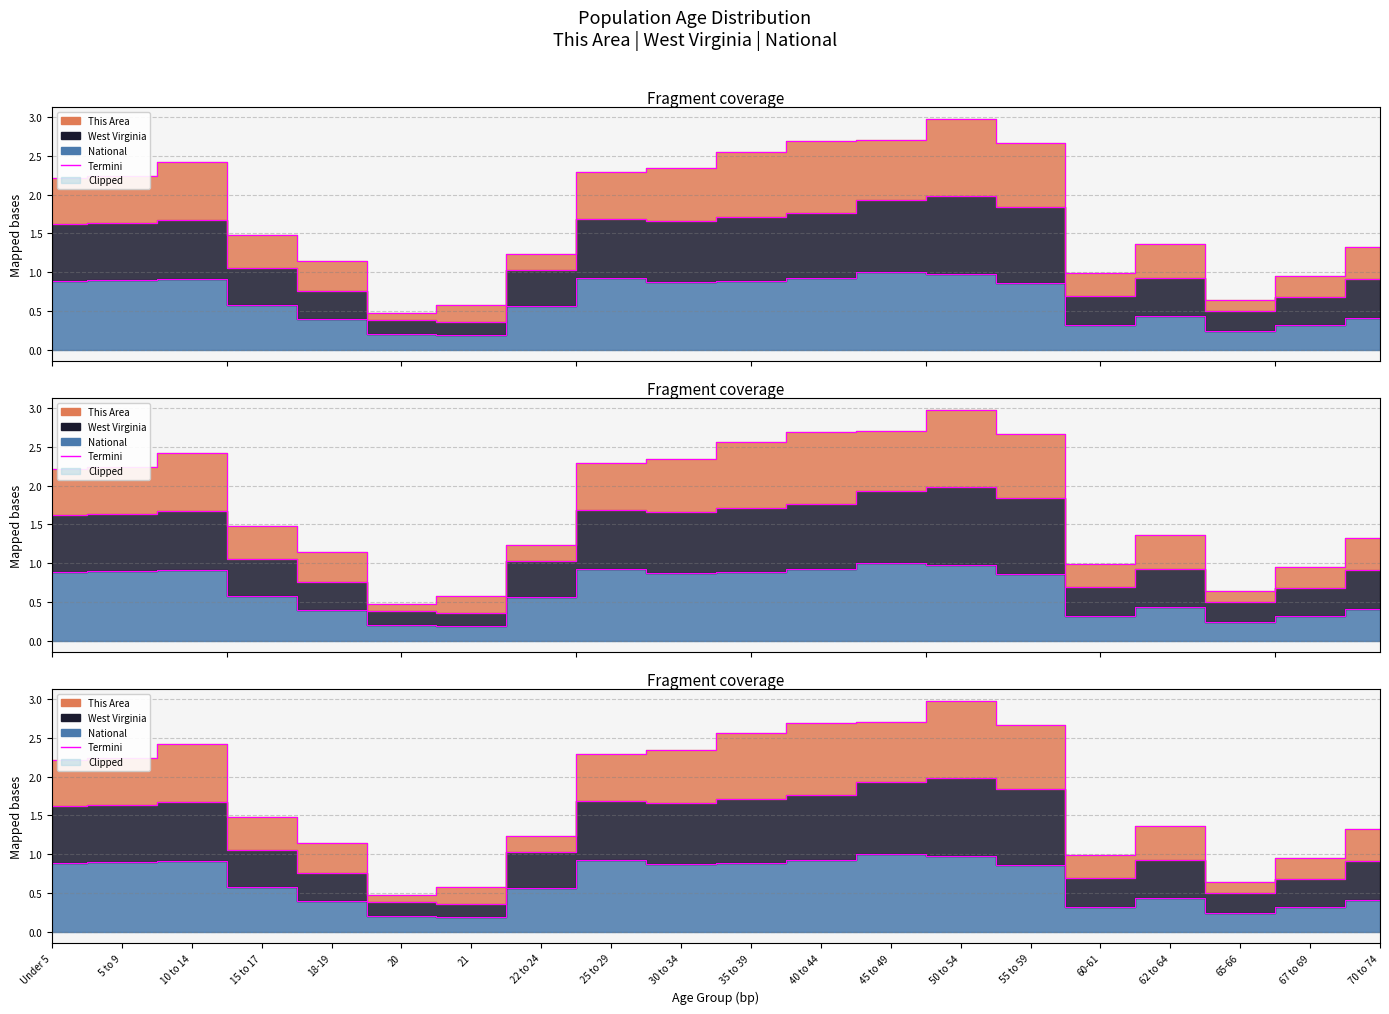

What is the sum of all West Virginia values?

35.3